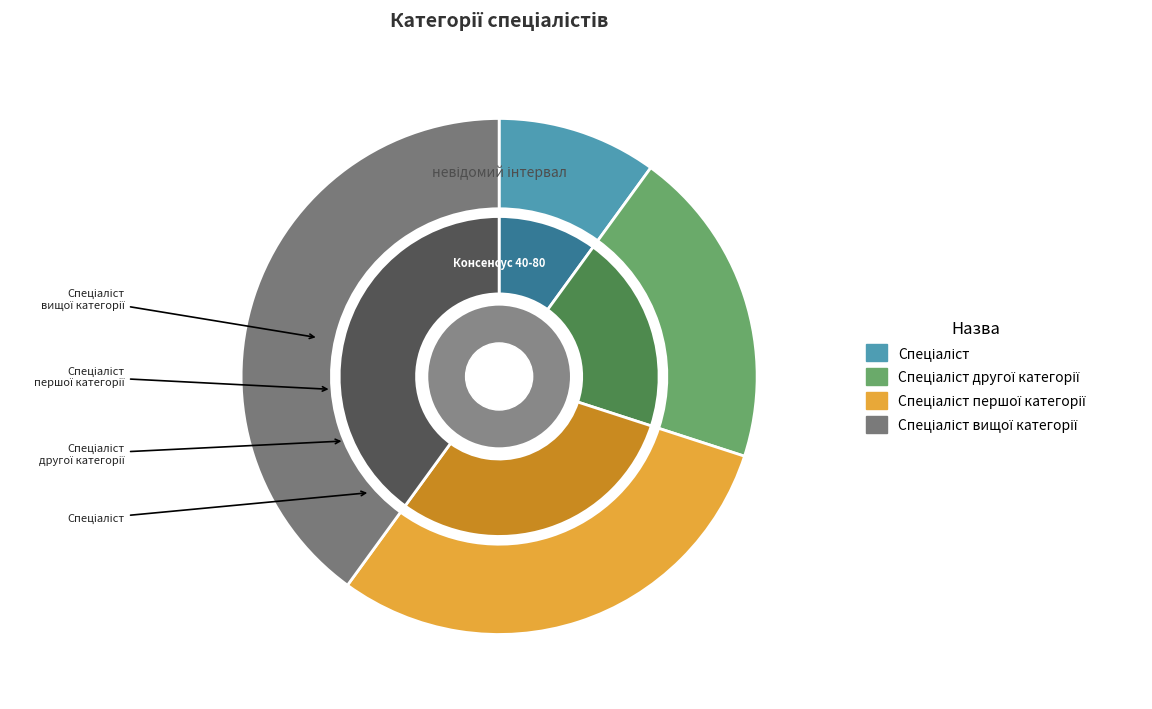

How many slices are in this pie chart?

4